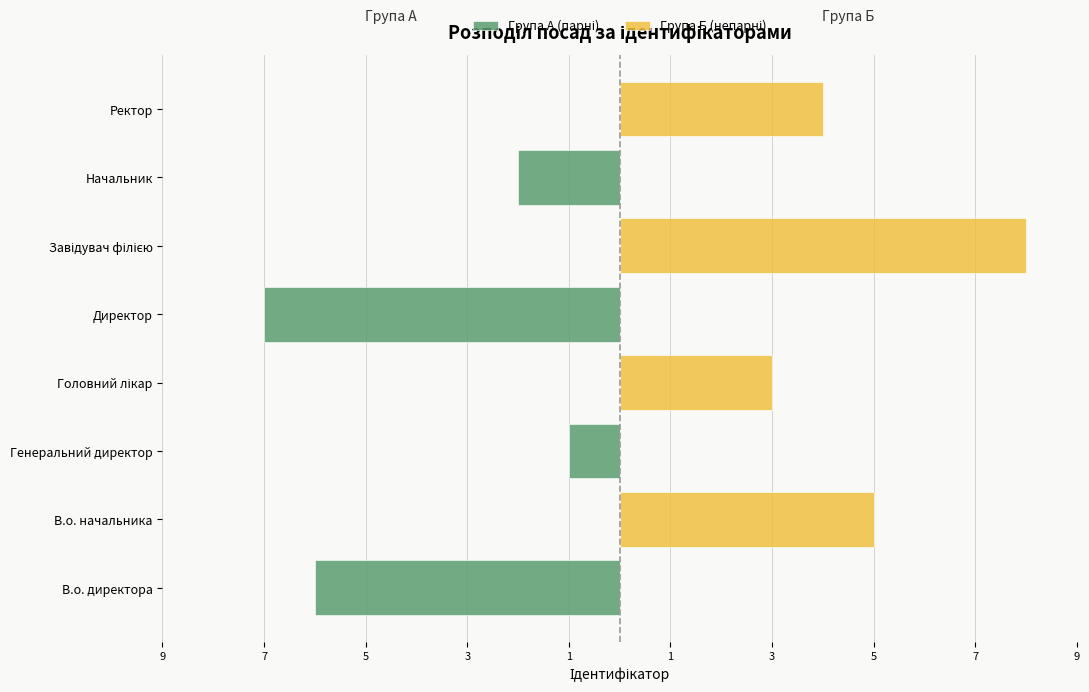

How many values in the Група Б (непарні) series exceed 3?

3